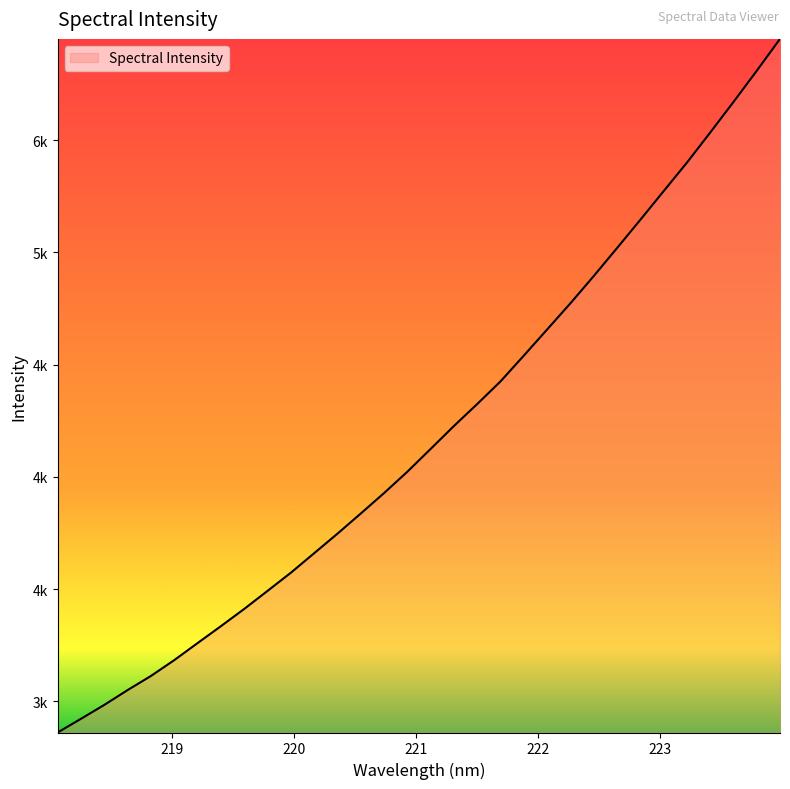

Is this an area chart (filled region under the line)?

Yes